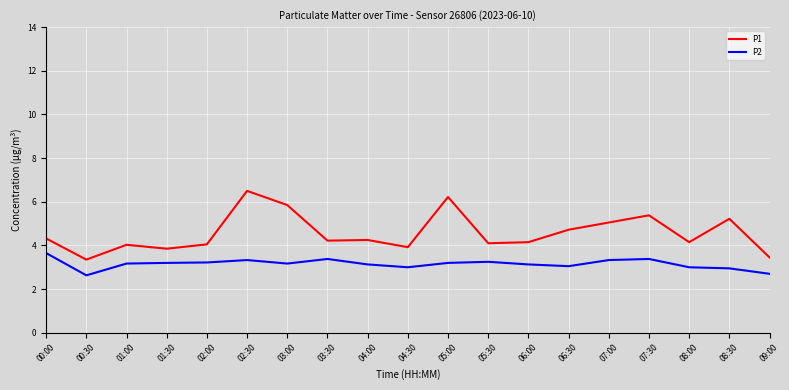

Which series has the widest spread of values?

P1